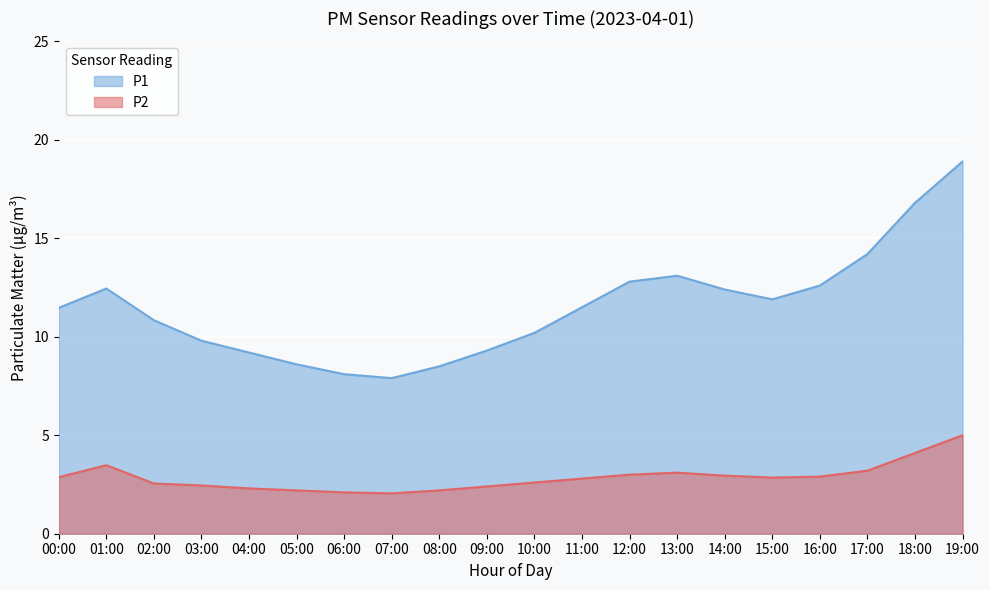

At which label does P2 reach its peak?

19:00